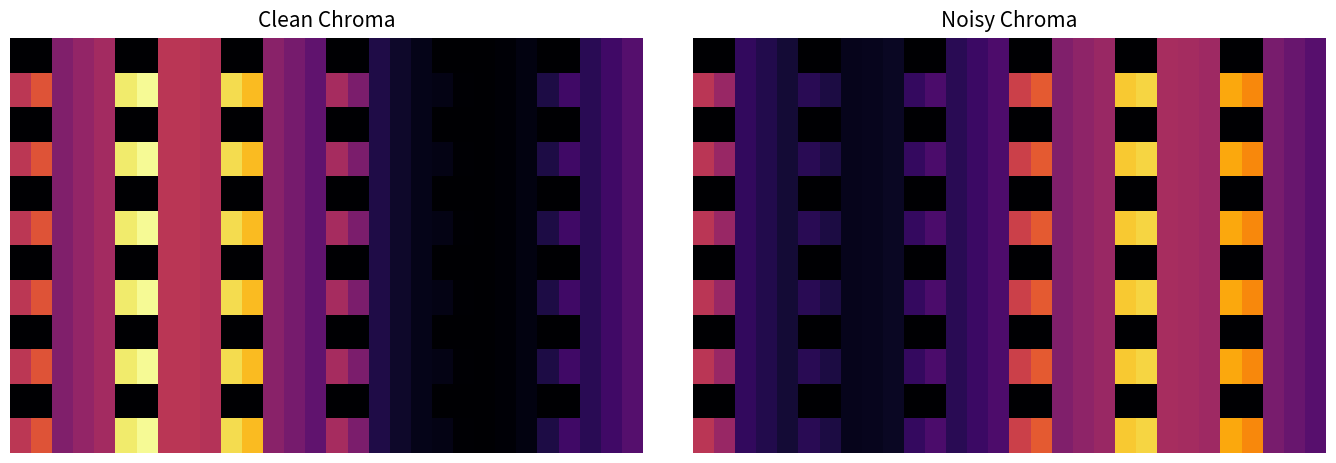

At how many categories does at least one series exceed 0?

30